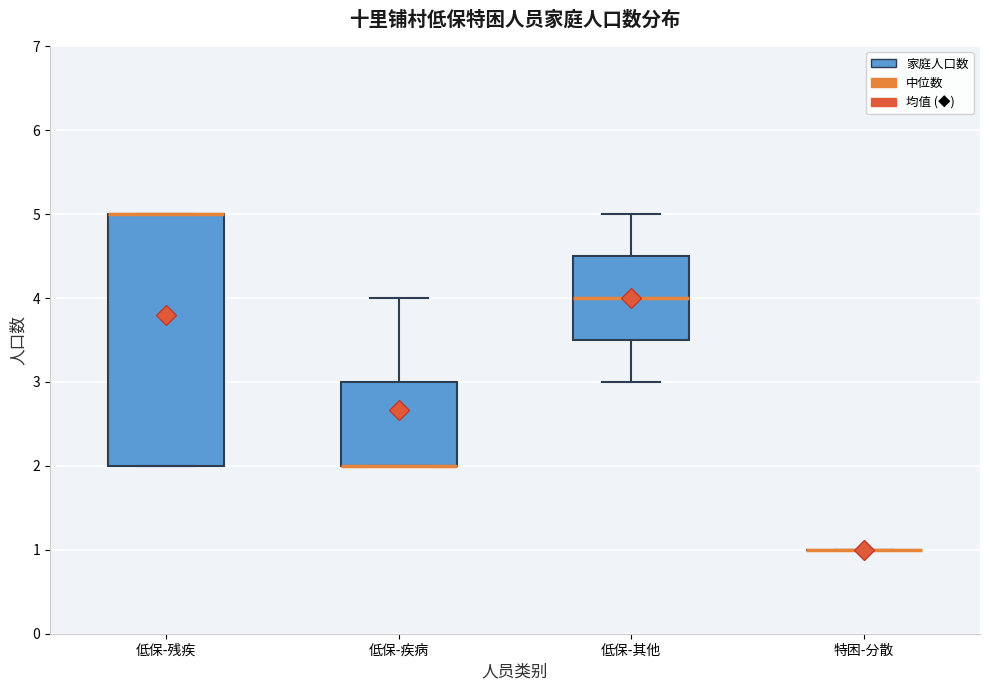

Comparing the boxes themselves (not the whiskers), which one is the tallest?

低保-残疾